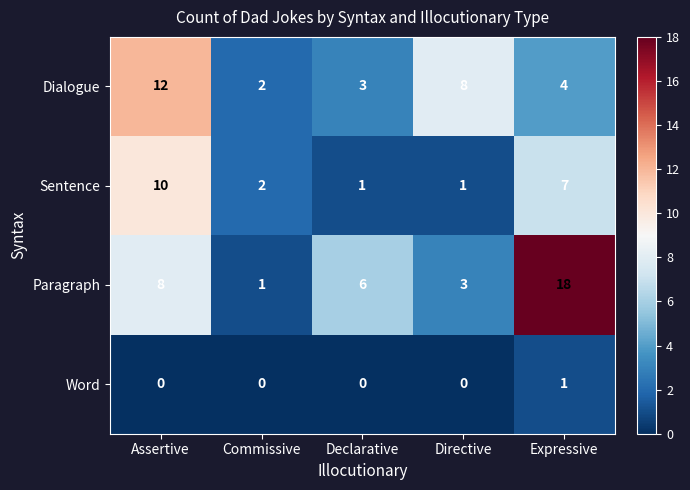

How many series are shown in this chart?

4